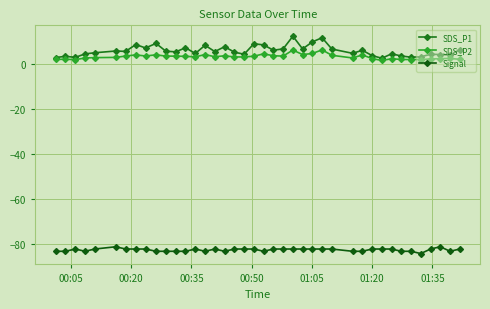

List the series in order of their peak value, highest first.

SDS_P1, SDS_P2, Signal